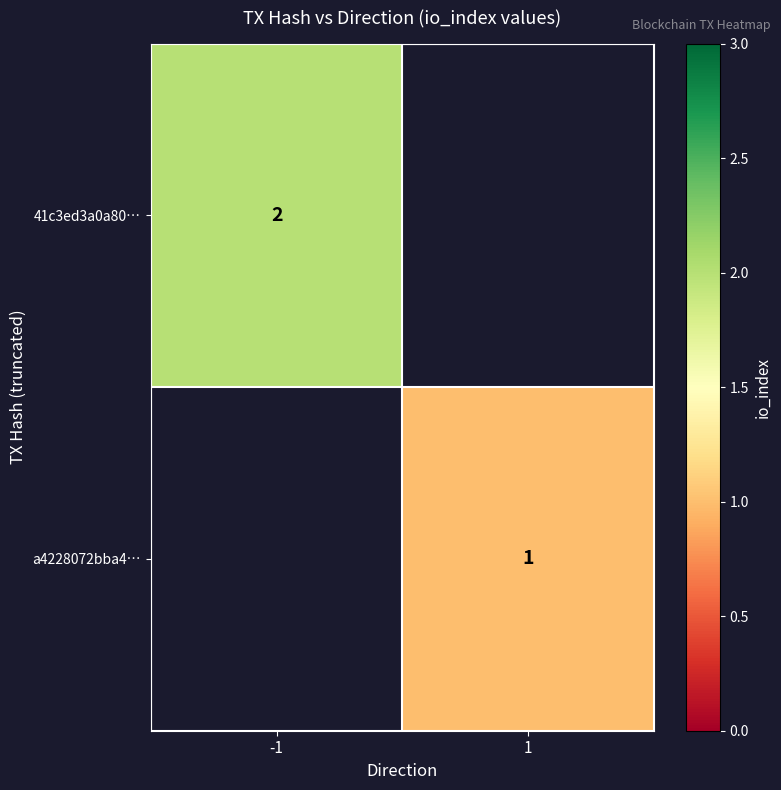

The 41c3ed3a0a80… series shows 2 at -1. True or false?

True